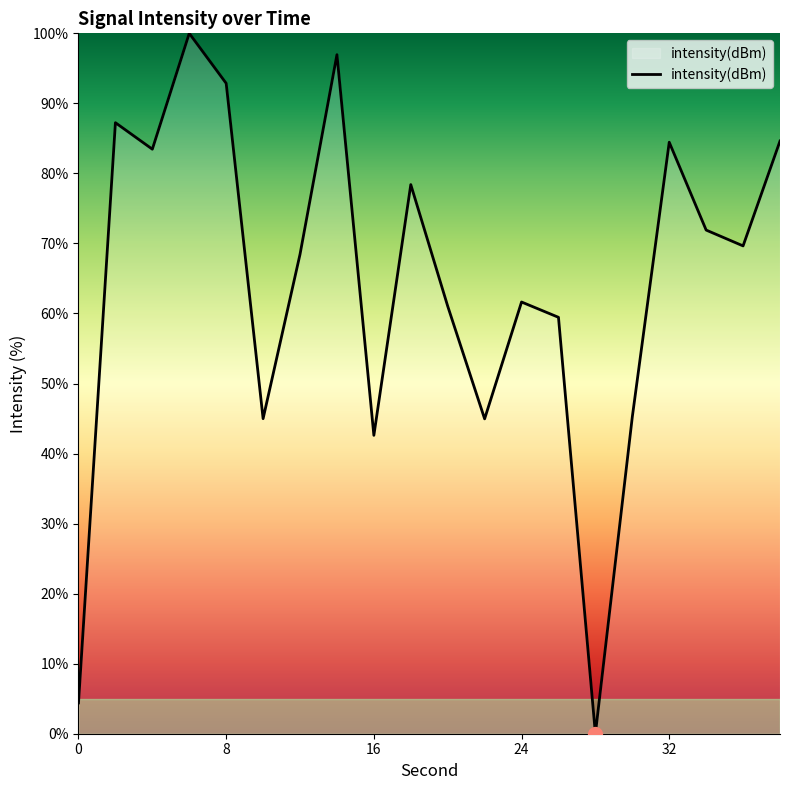

What is the maximum value shown in the chart?

100.0